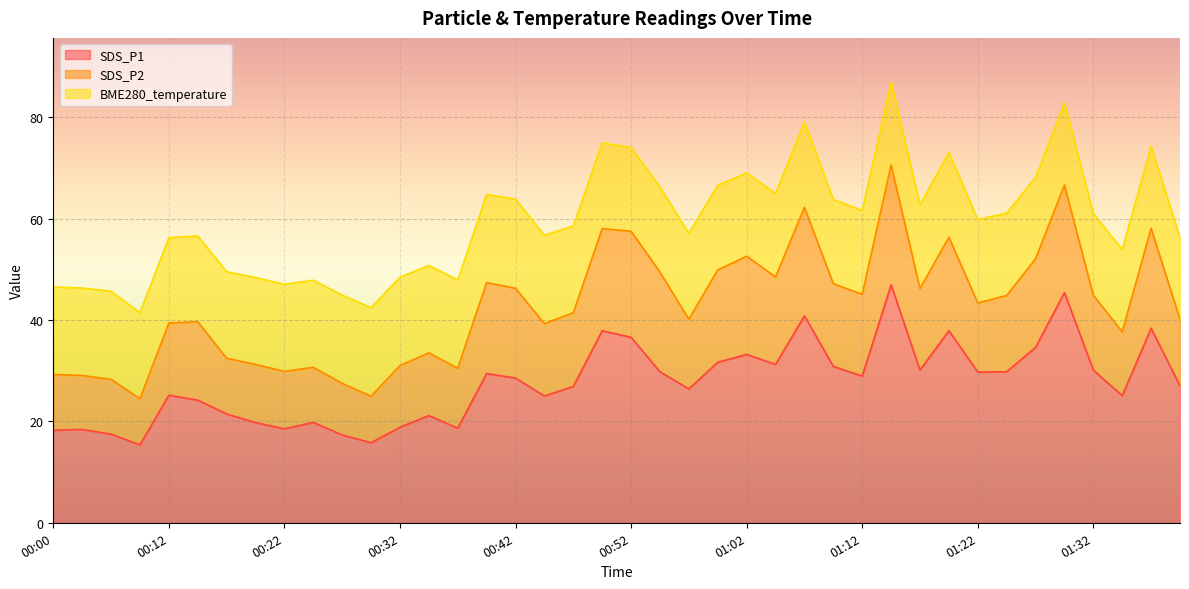

Between which two adjacent categories do BME280_temperature and SDS_P1 first intersect?

00:07 and 00:10